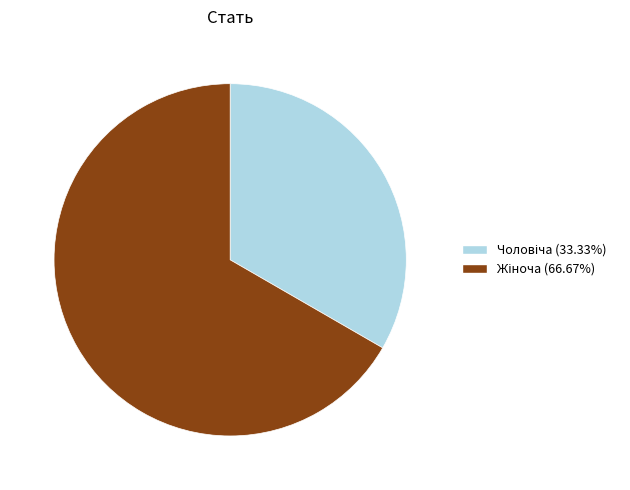

How many segments does this pie chart have?

2